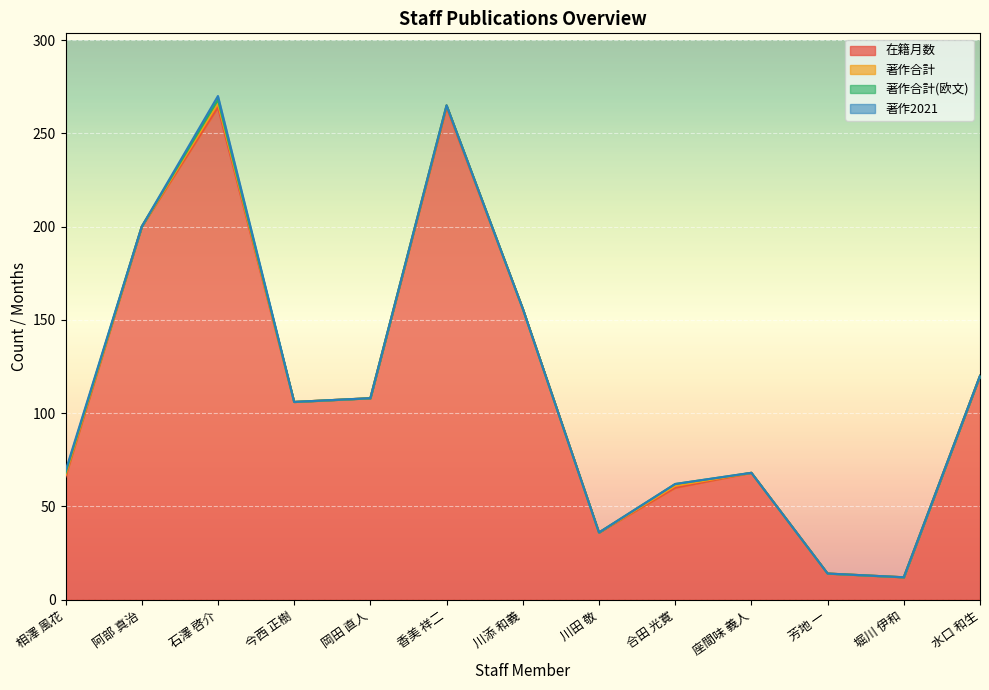

At which label does 著作合計 reach its peak?

石澤 啓介